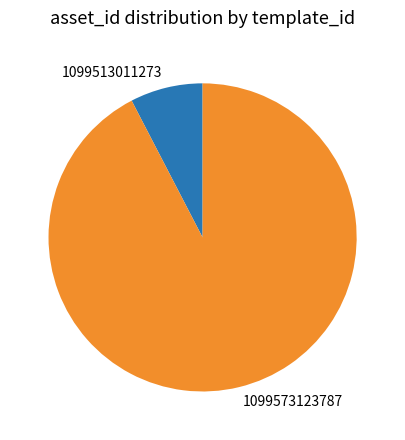

What is the ratio of the value at 1099573123787 to the value at 1099513011273?

12.1